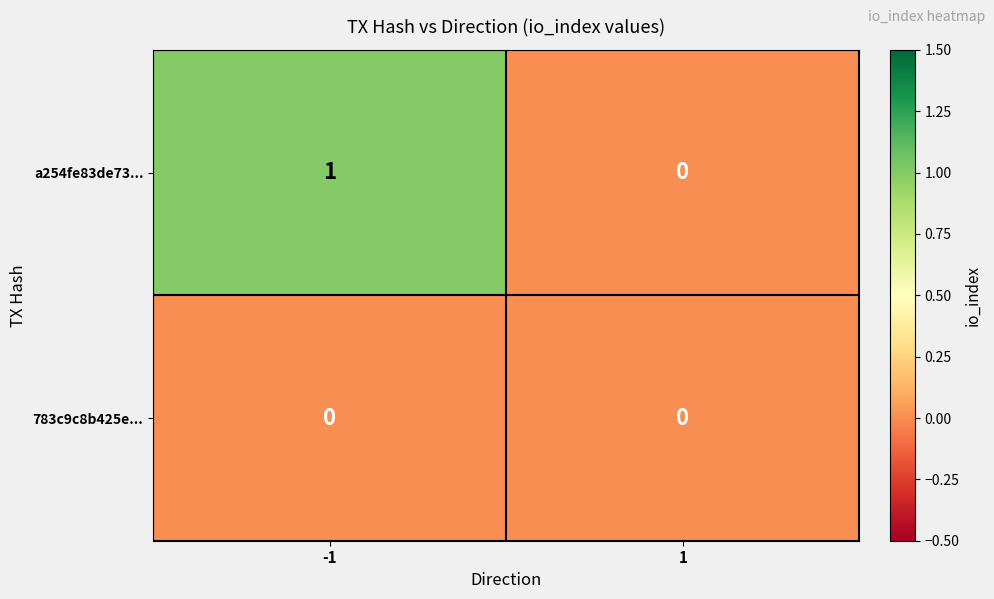

Rank the series by their average value, from highest to lowest.

a254fe83de73..., 783c9c8b425e...